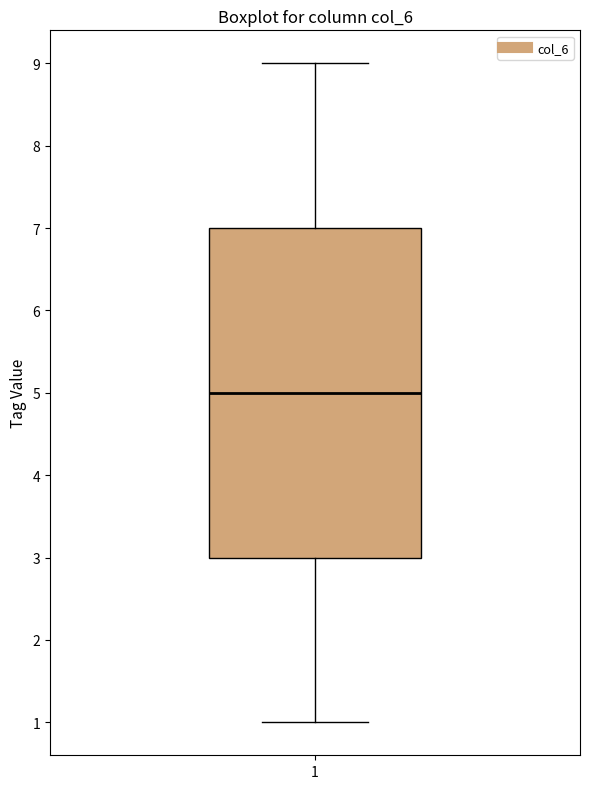

Where is the upper edge of the box at x = 1 on the y-axis? The values are not printed on the chart, so give them approximately, as read against the axis.

7